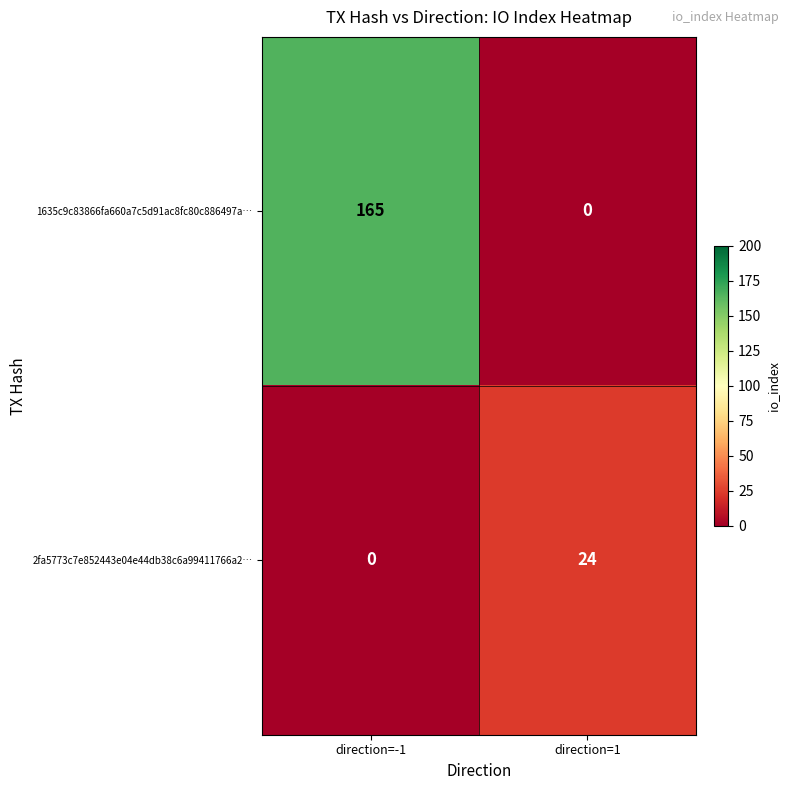

At direction=1, list the series in order from smallest to largest.

1635c9c83866fa660a7c5d91ac8fc80c886497a…, 2fa5773c7e852443e04e44db38c6a99411766a2…